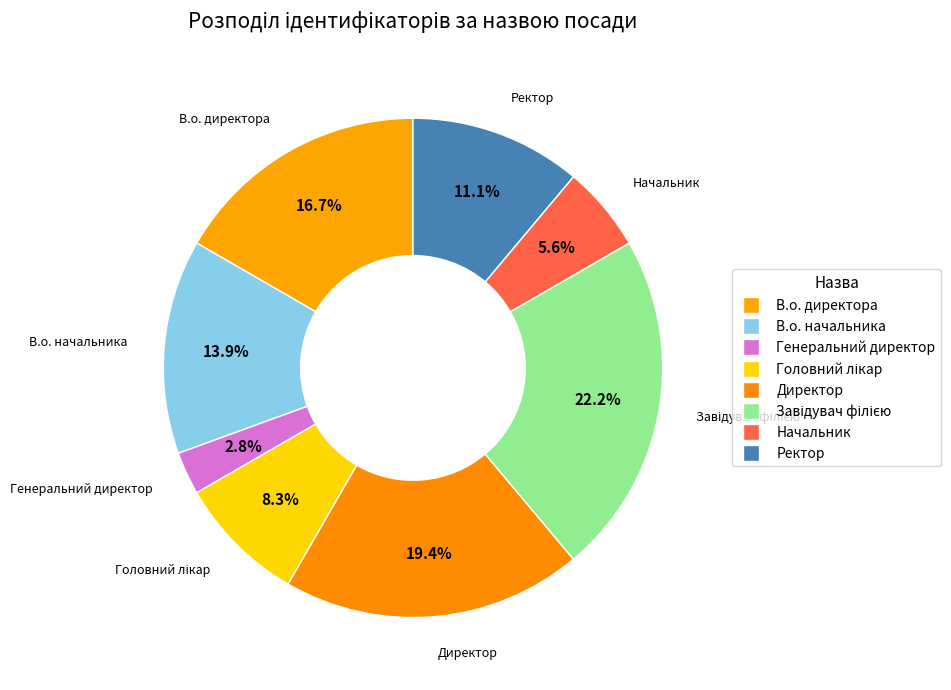

The Директор slice represents 19% of the pie. True or false?

True